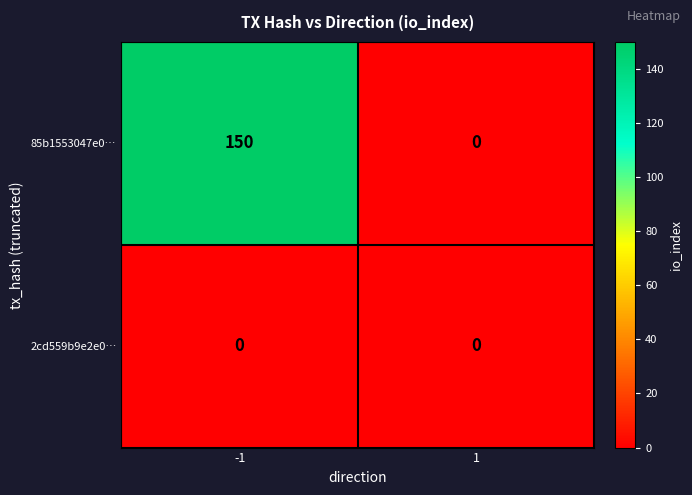

Which series changed the most between -1 and 1?

85b1553047e0…